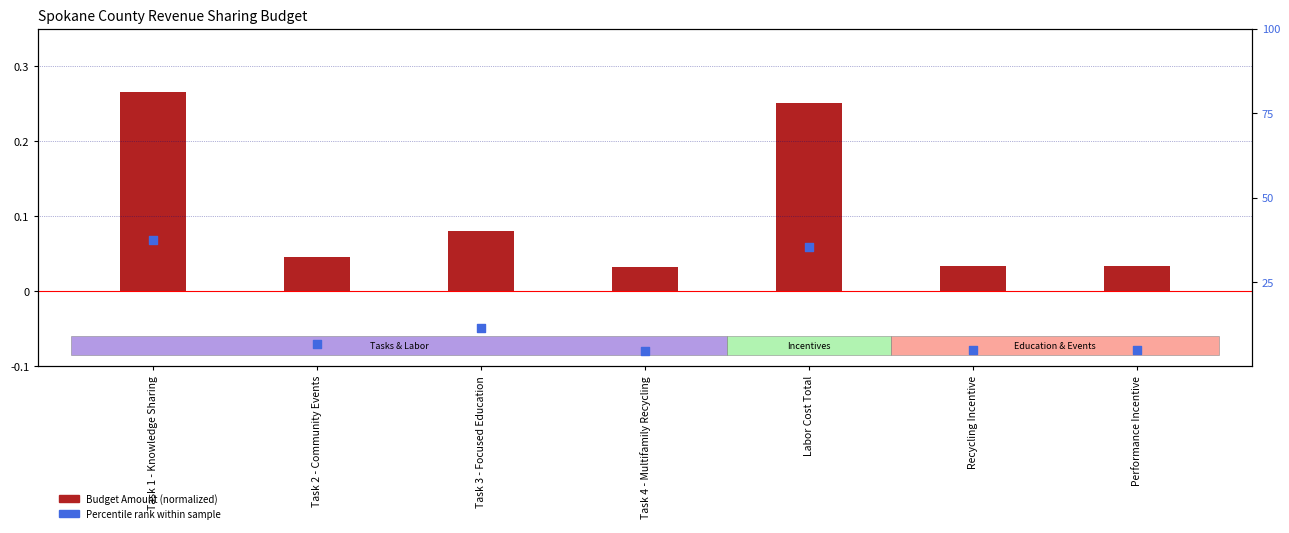

Which series has the largest total across all categories?

Percentile rank within sample